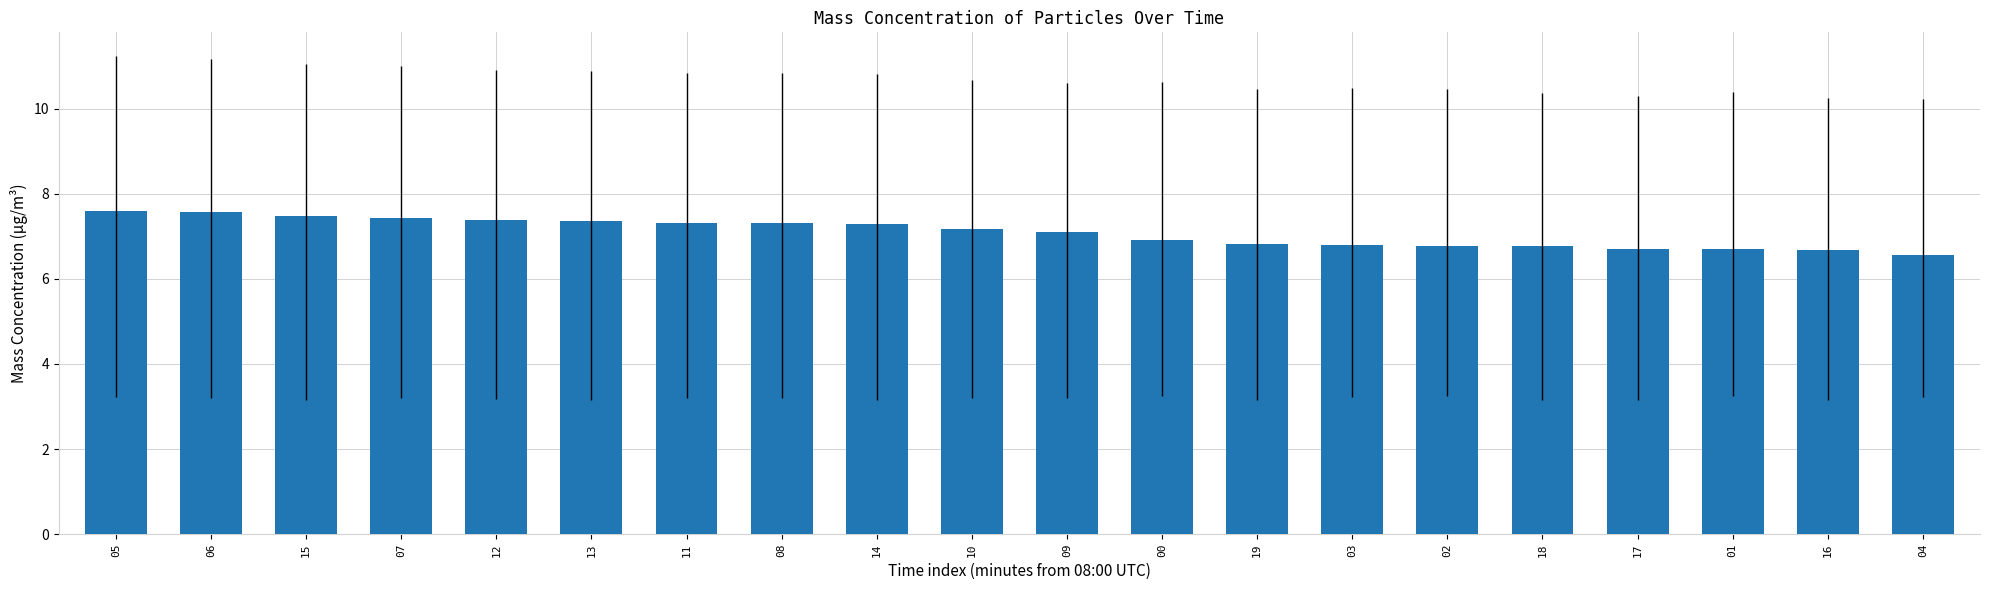

Approximately how many times larger is the value at 09 compared to 10?

1.0